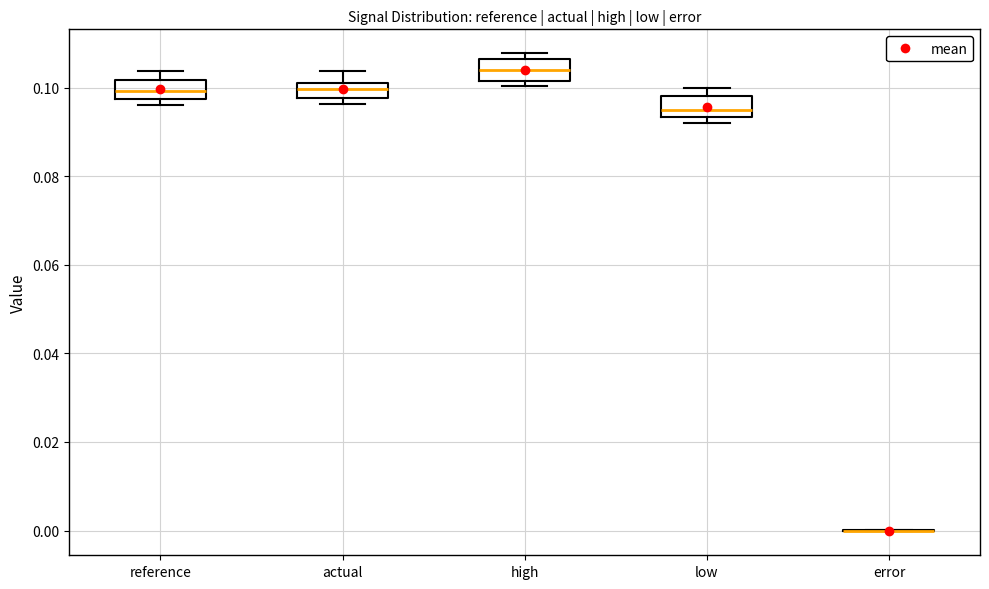

Reading left to right, transcribe this box plot: for each box, give where its median line is, the range the box spans, and where its two whiskers end, as read against the y-axis. The values are not printed on the chart, so give them approximately, as read against the axis.

reference: median 0.100, box 0.098 to 0.102, whiskers 0.096 to 0.104
actual: median 0.100, box 0.098 to 0.102, whiskers 0.096 to 0.104
high: median 0.104, box 0.102 to 0.106, whiskers 0.100 to 0.108
low: median 0.094 (just above the box's lower edge), box 0.094 to 0.098, whiskers 0.092 to 0.100
error: box collapsed to a line at 0.000, whiskers 0.000 to 0.000